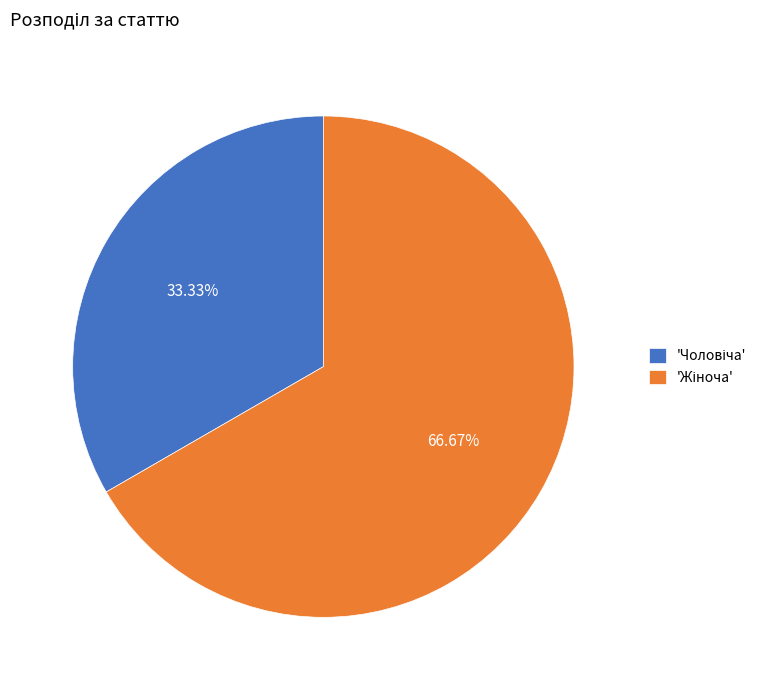

Does any single category account for the majority?

Yes